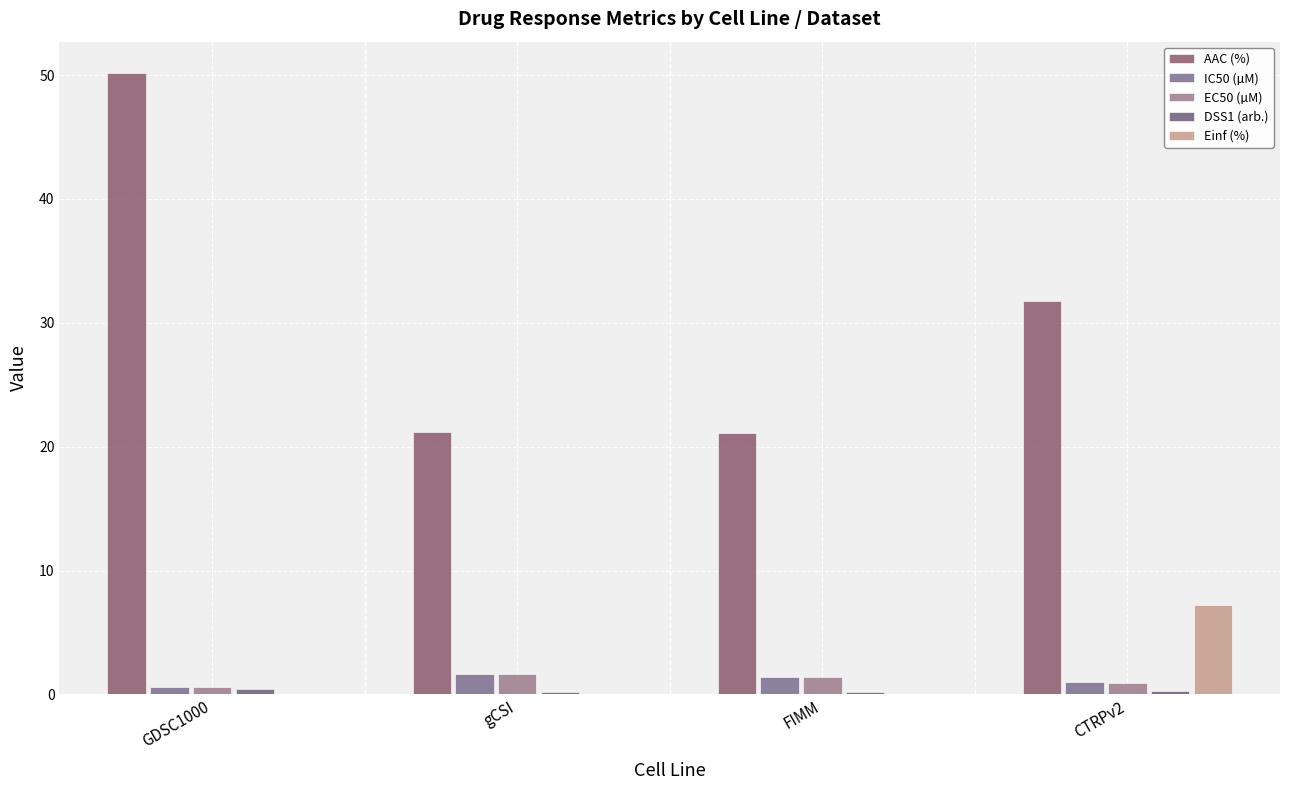

List the labels in order of AAC (%) value, smallest first.

FIMM, gCSI, CTRPv2, GDSC1000